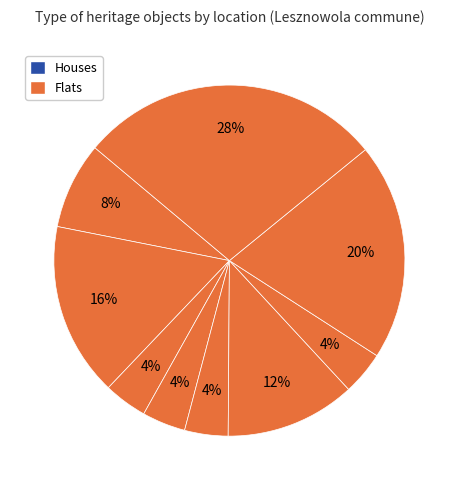

How many segments does this pie chart have?

9